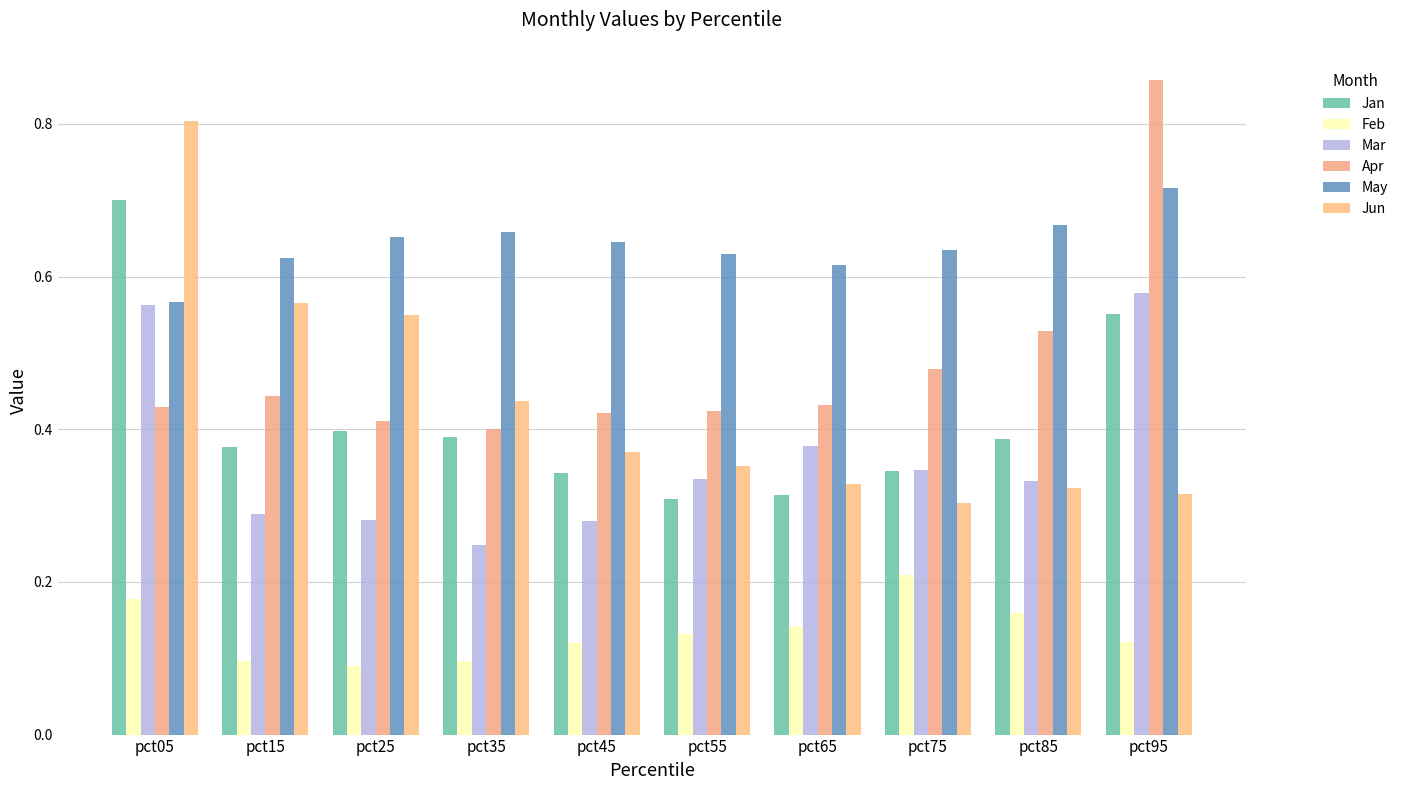

What is the sum of the Mar values at pct15 and pct25?

0.6